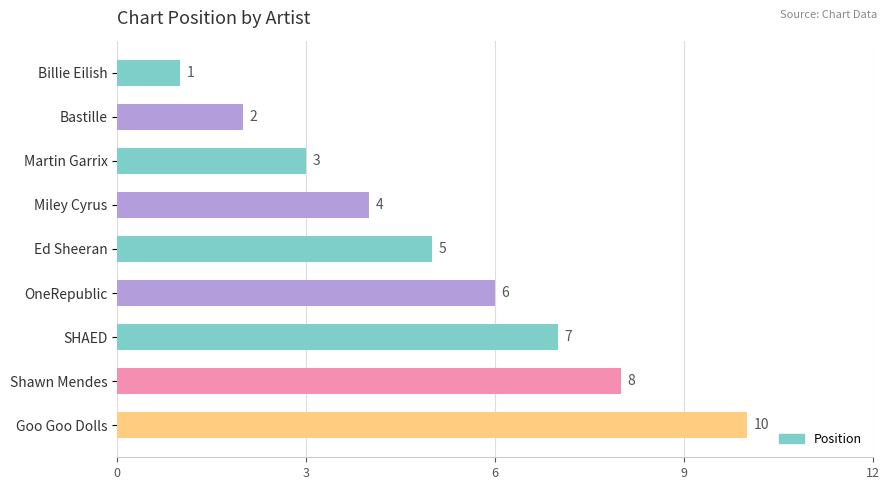

What is the label of the 4th bar from the top?

Miley Cyrus